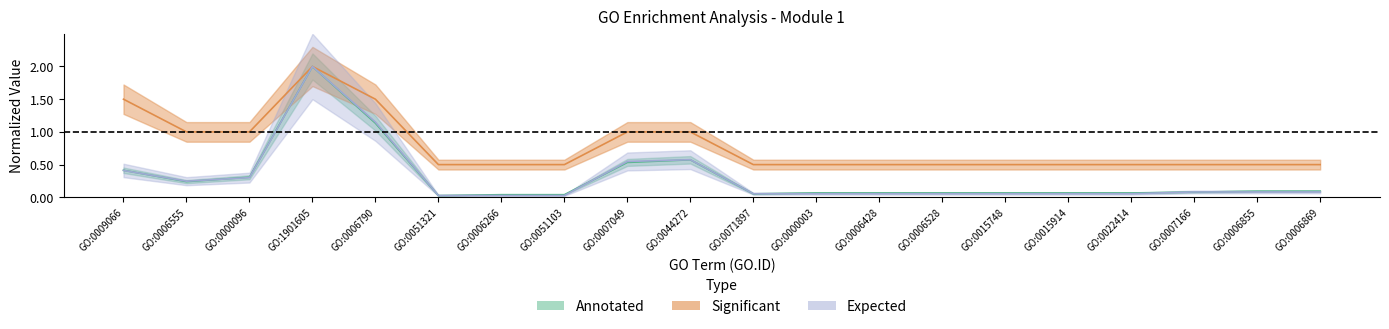

Reading left to right, transcribe all the data shown in this chart.

Annotated: 0.4	0.2	0.3	2.0	1.1	0.0	0.0	0.0	0.5	0.6	0.1	0.1	0.1	0.1	0.1	0.1	0.1	0.1	0.1	0.1
Significant: 1.5	1.0	1.0	2.0	1.5	0.5	0.5	0.5	1.0	1.0	0.5	0.5	0.5	0.5	0.5	0.5	0.5	0.5	0.5	0.5
Expected: 0.4	0.2	0.3	2.0	1.2	0.0	0.0	0.0	0.5	0.6	0.1	0.1	0.1	0.1	0.1	0.1	0.1	0.1	0.1	0.1